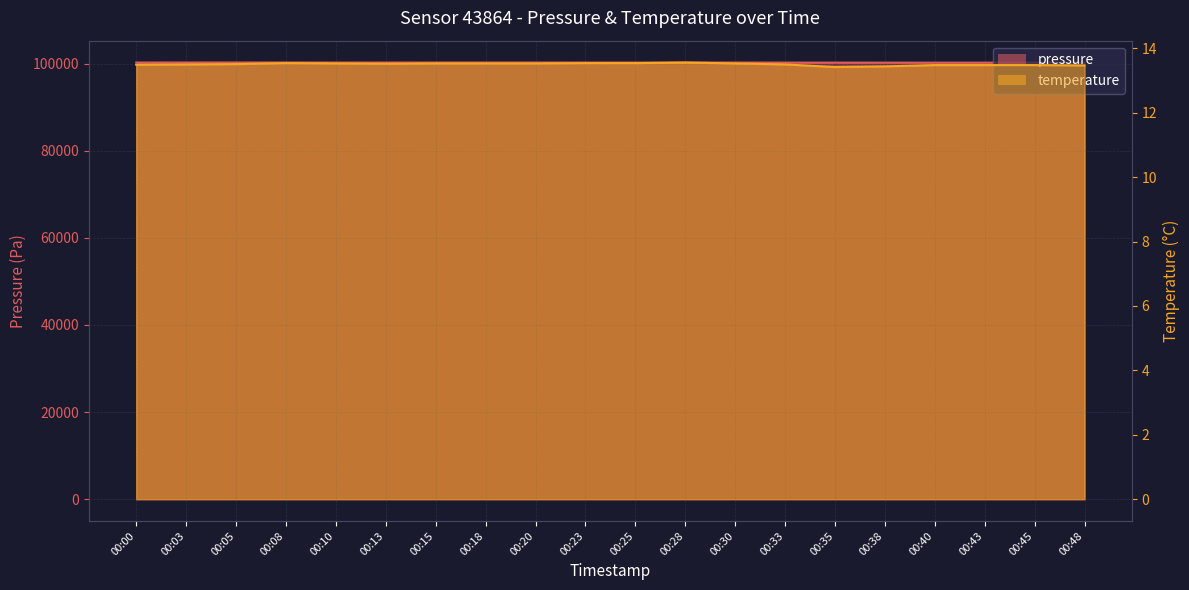

Which category has the highest value in the pressure series?

00:05